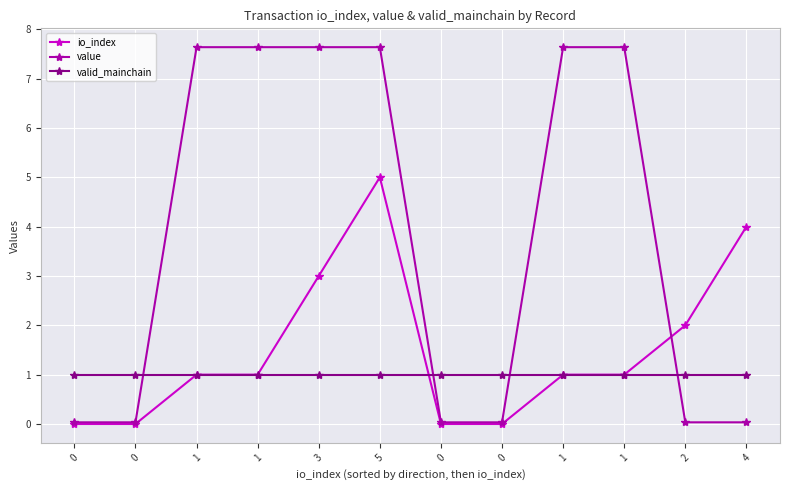

Count the number of categories in the chart.

12